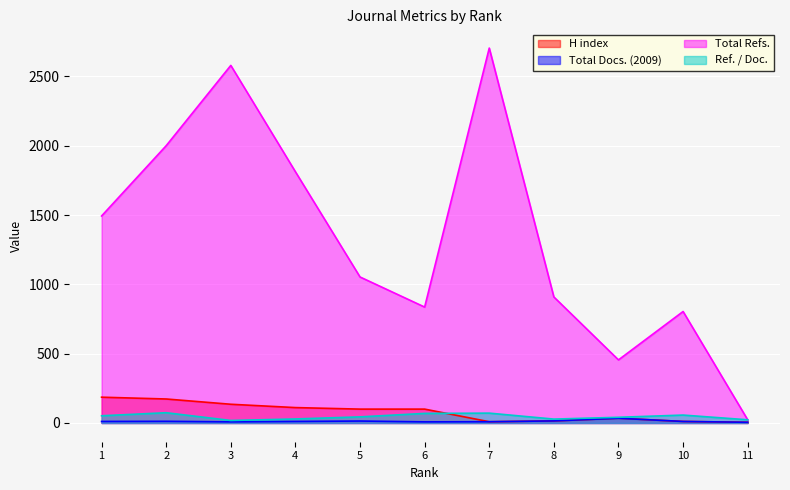

At which category does Ref. / Doc. reach its first local valley?

3